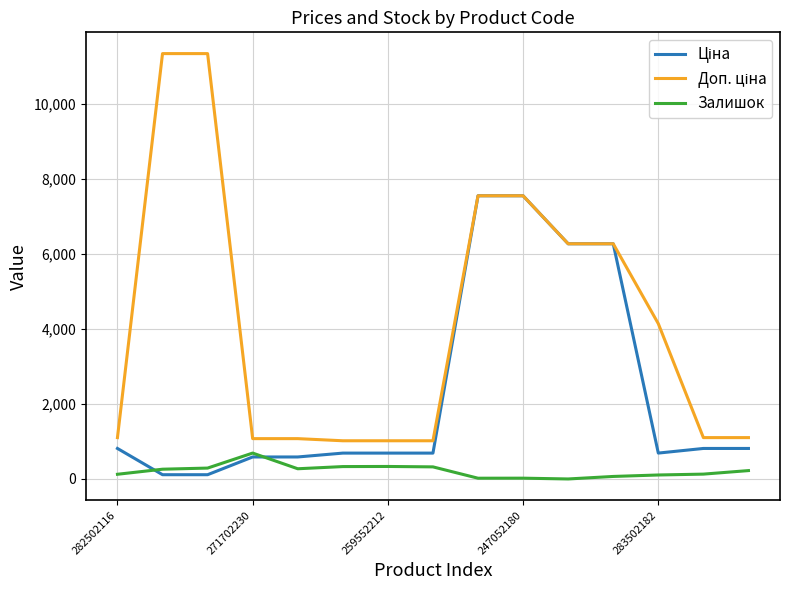

True or false: Залишок has a value of 690.0 at 271702230.

True